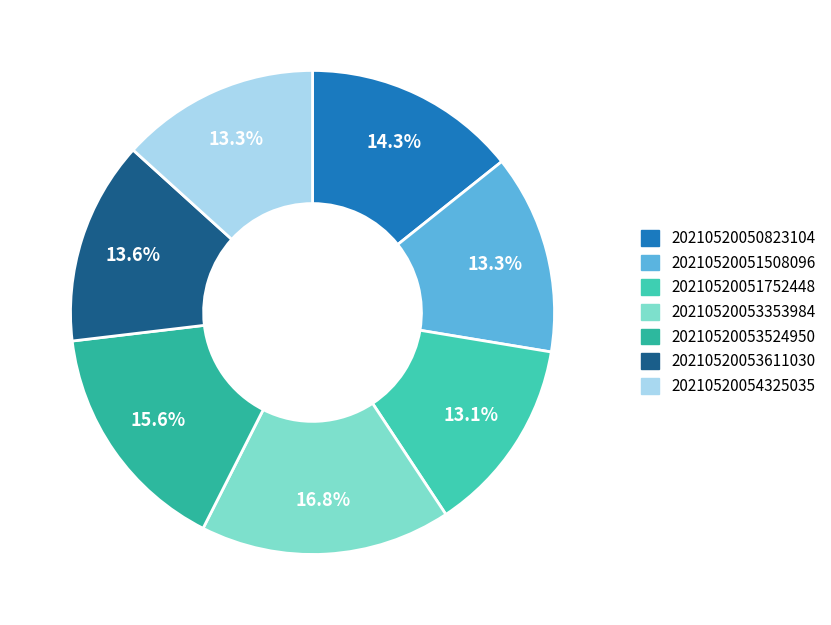

To the nearest percent, what is the difference between the largest and smallest slice percentages?

4%